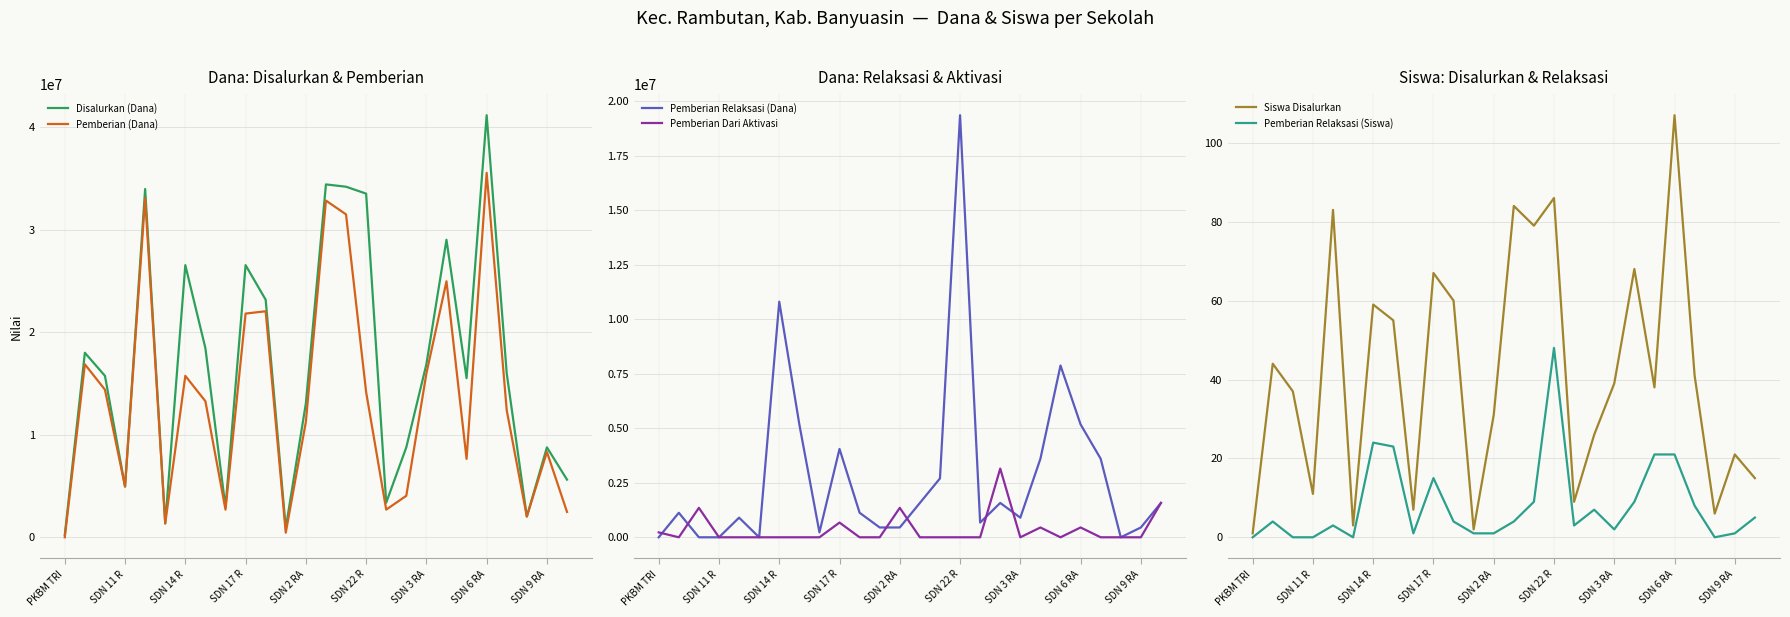

How many times do Pemberian (Dana) and Pemberian Relaksasi (Dana) cross each other?

4